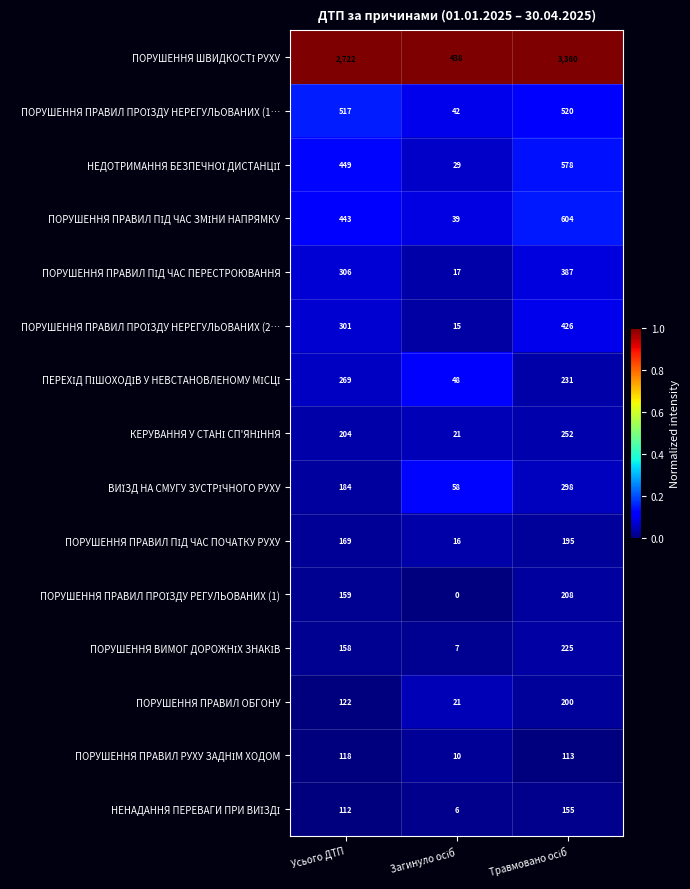

What is the maximum value shown in the chart?

3360